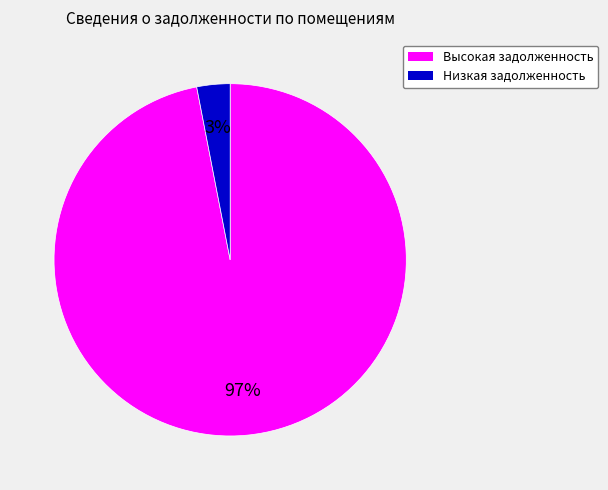

How many slices are in this pie chart?

2